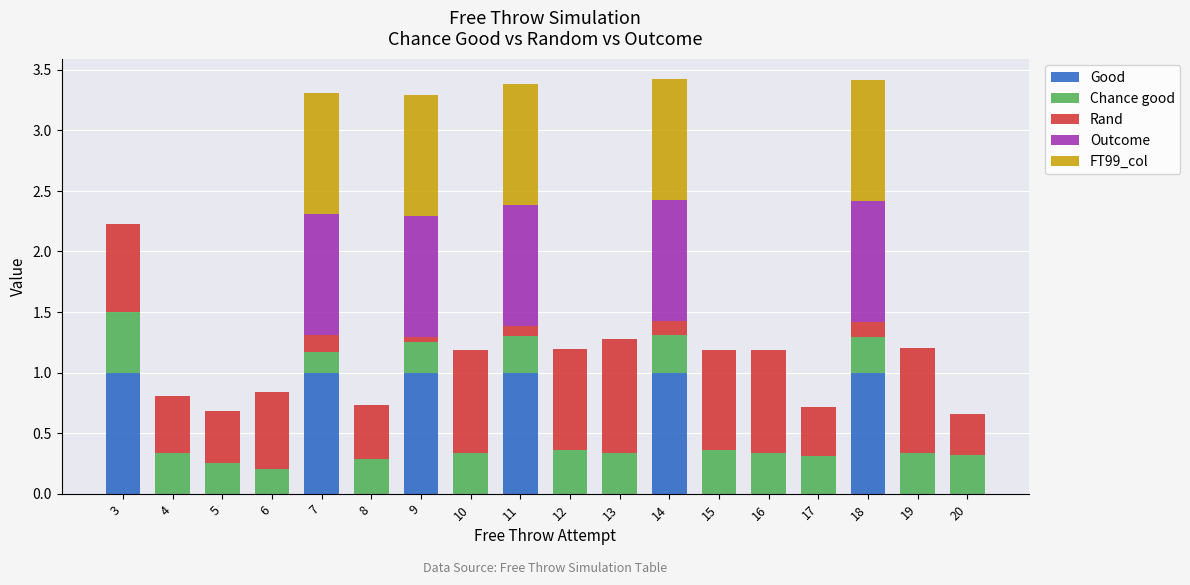

Is it true that Good equals 0.0 at 17?

True